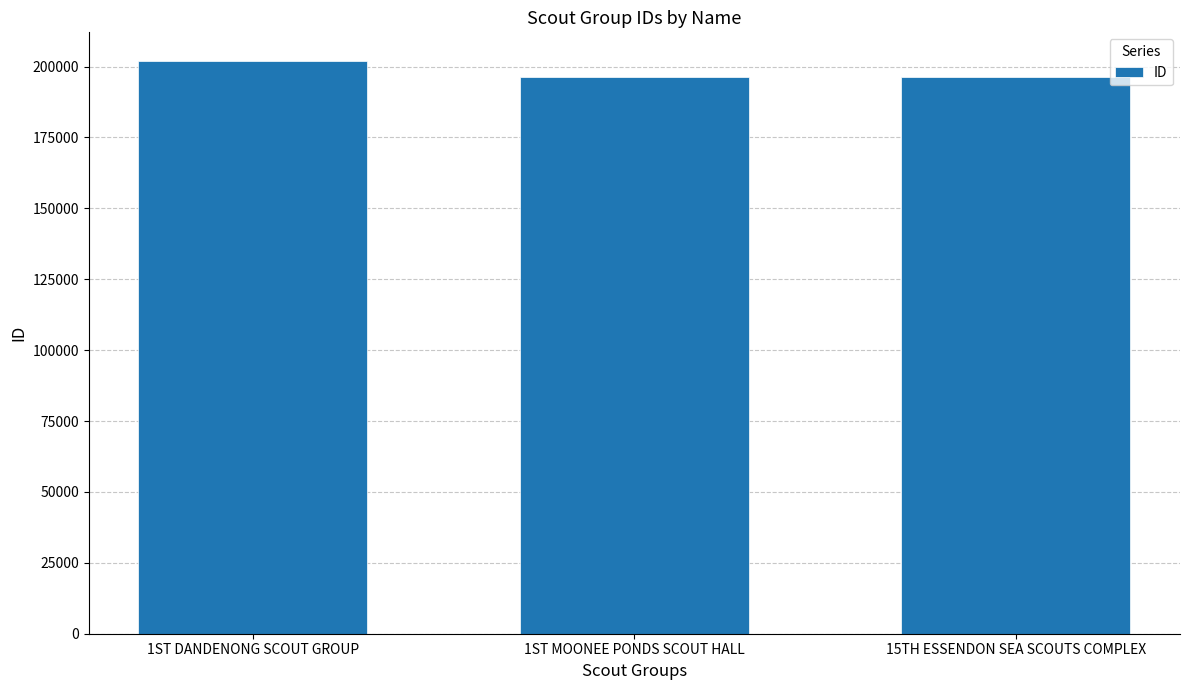

What position from the right is 1ST DANDENONG SCOUT GROUP?

3